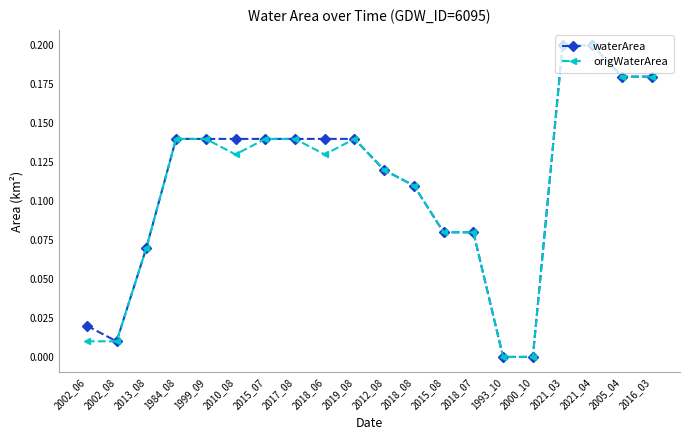

At which category does waterArea reach its first local valley?

2002_08